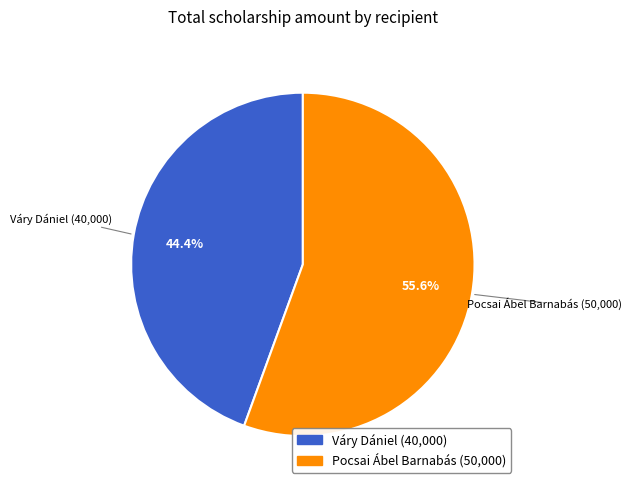

Between Váry Dániel and Pocsai Ábel Barnabás, which is larger?

Pocsai Ábel Barnabás